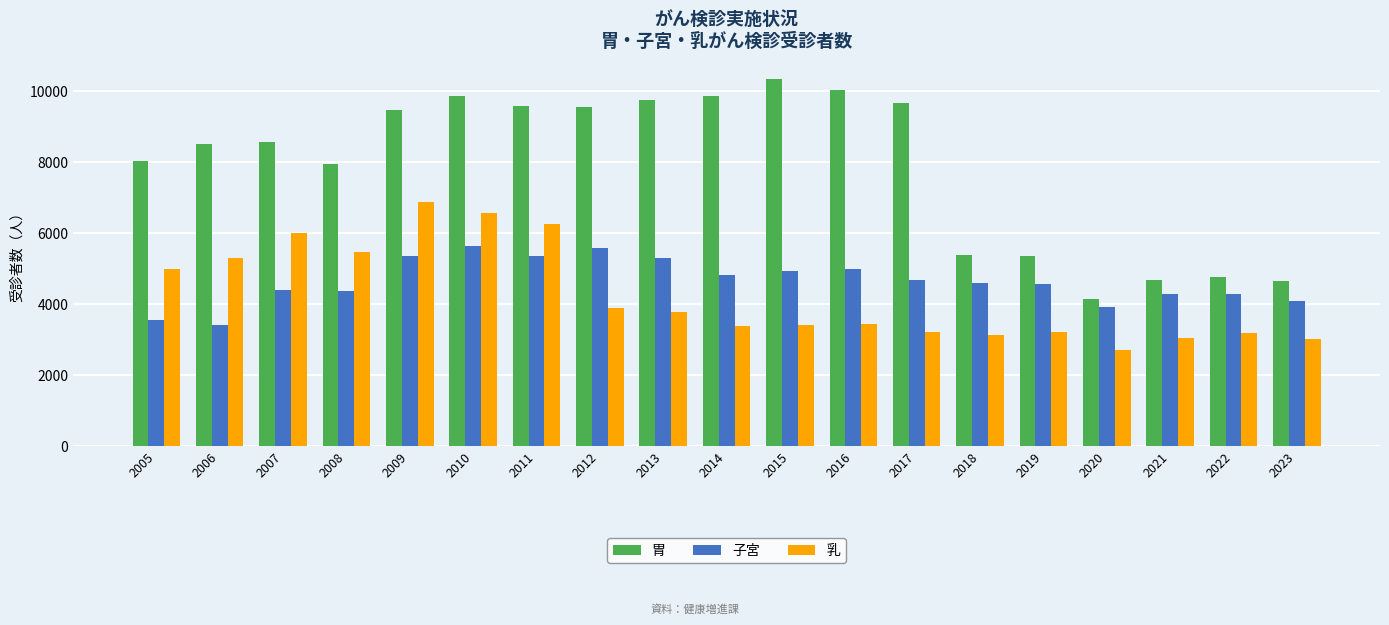

The 子宮 series shows 6228 at 2020. True or false?

False